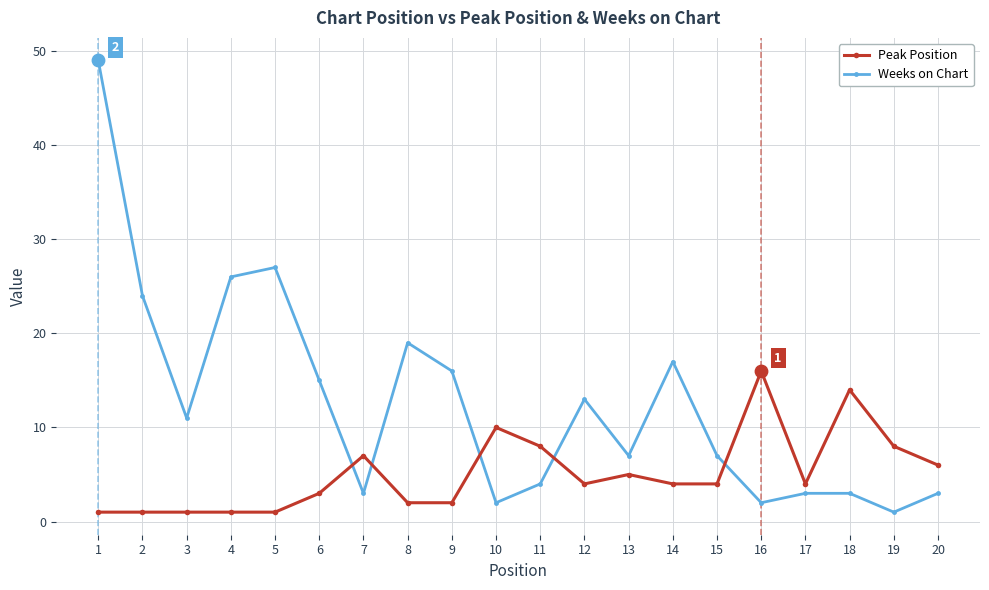

Which series changed the most between 5 and 17?

Weeks on Chart